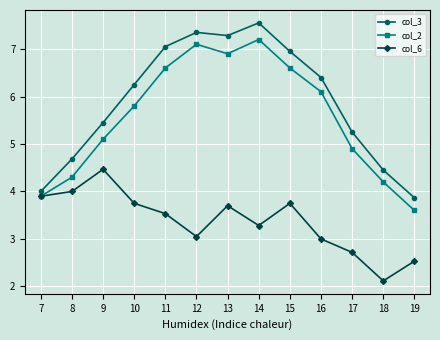

True or false: col_6 and col_3 intersect in this chart.

False